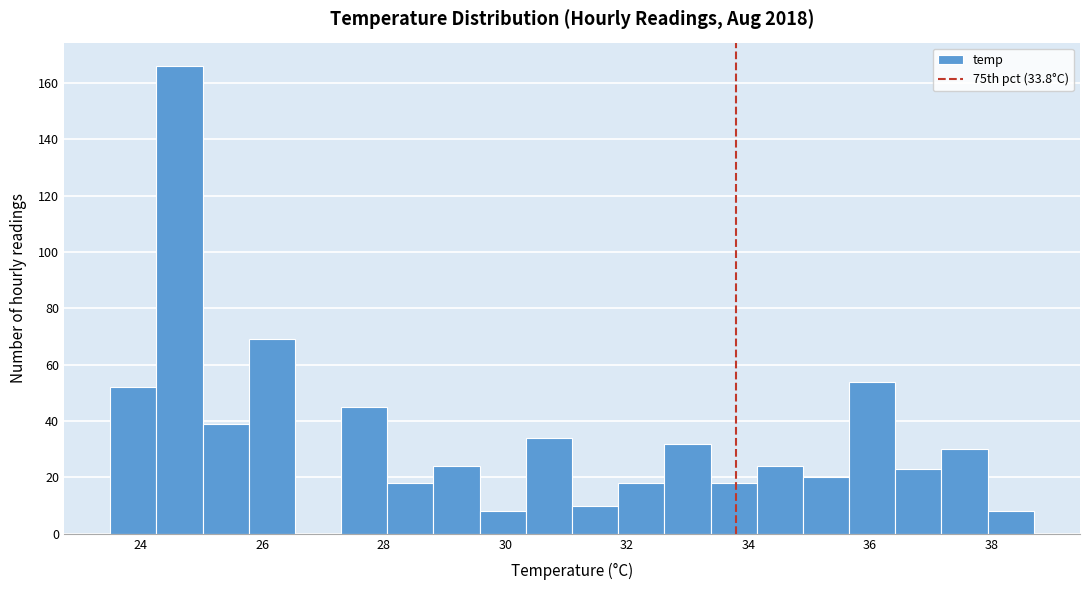

Around what value on the x-axis is the tallest bar? Give the approximate position of its centre, as read against the axis.

24.6